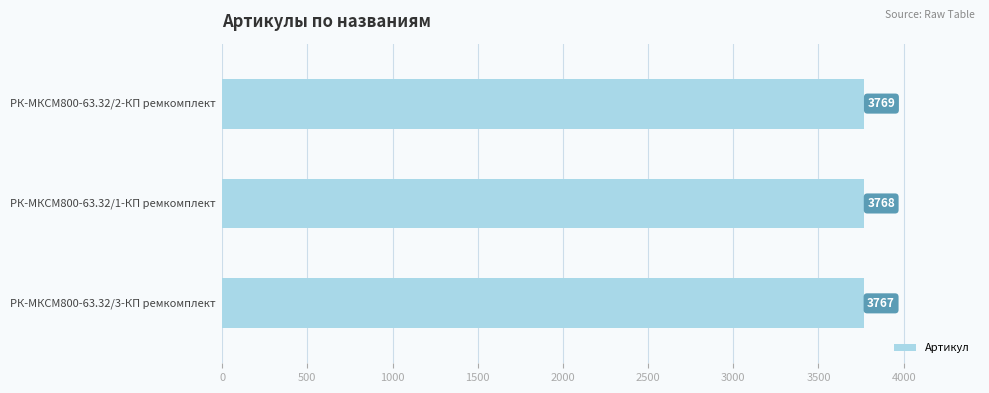

How many values are between 3767 and 3769?

3